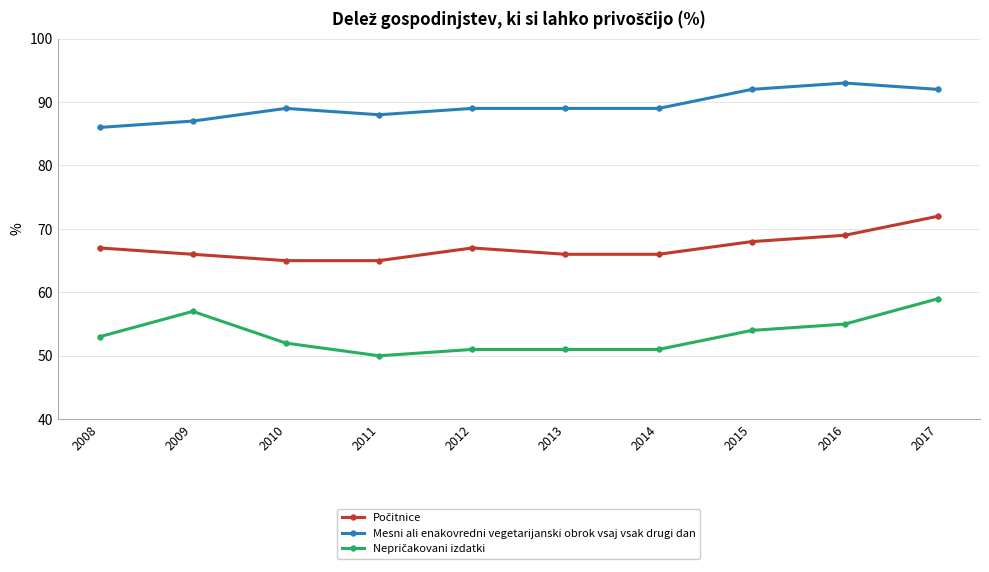

Is it true that Mesni ali enakovredni vegetarijanski obrok vsaj vsak drugi dan equals 92 at 2015?

True